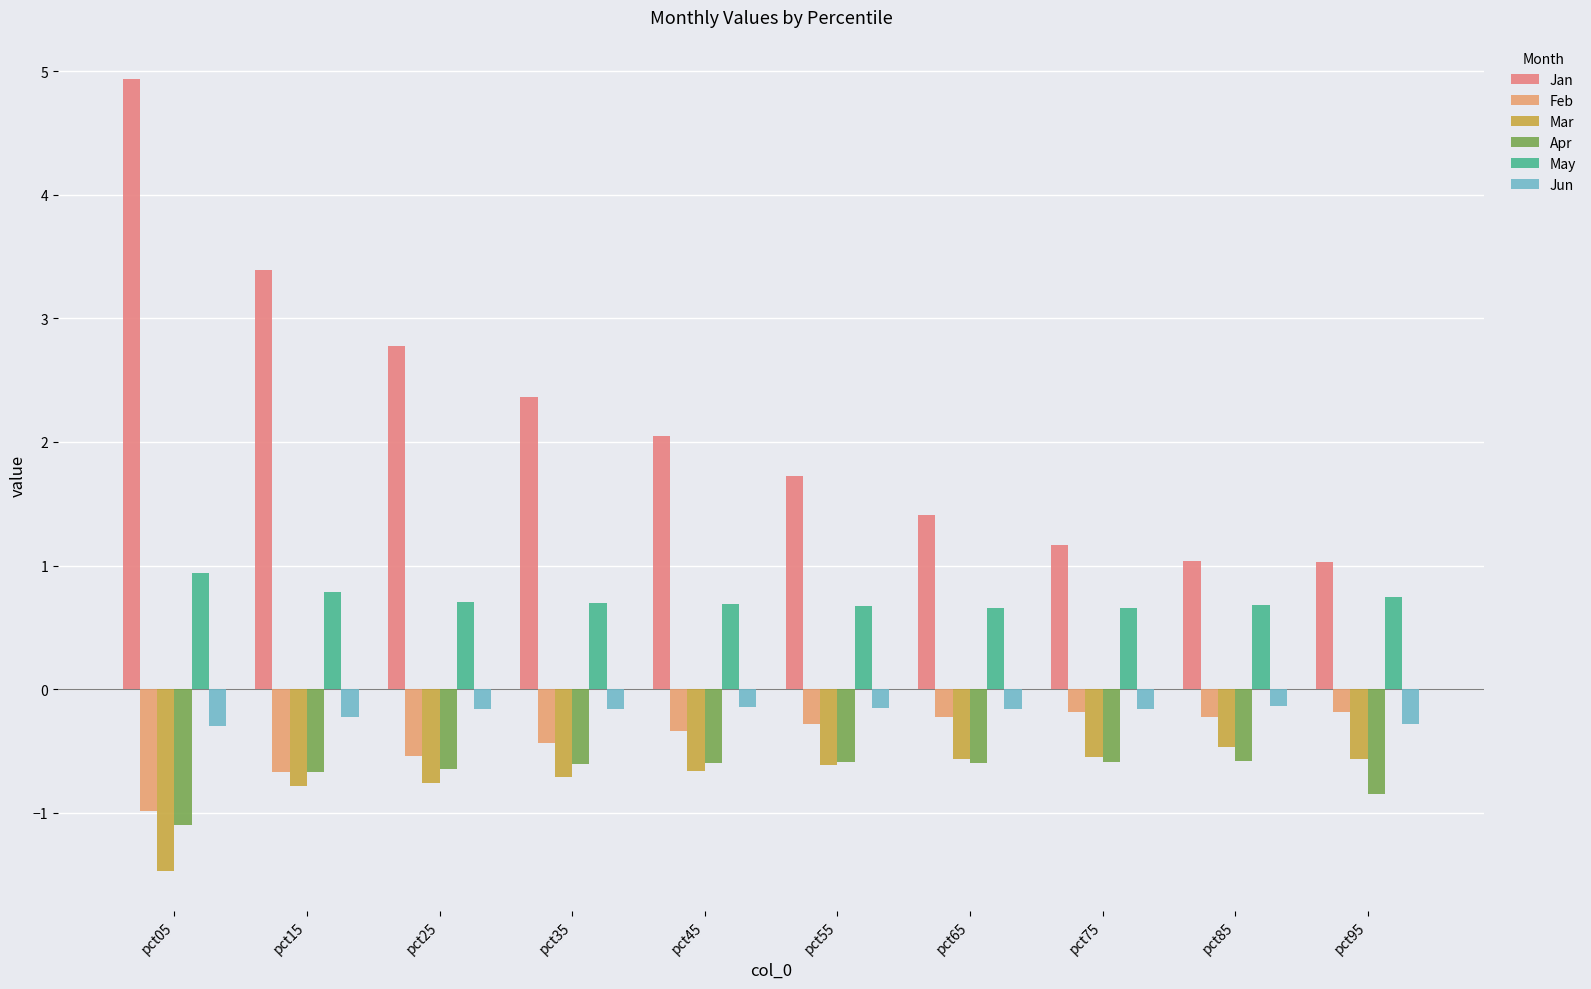

At which label does Feb reach its peak?

pct75